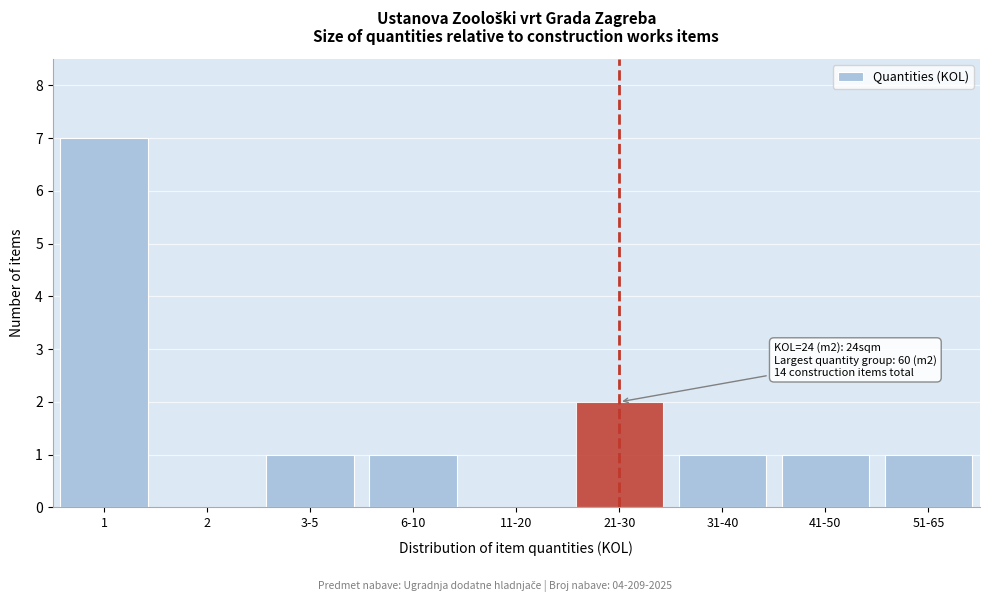

Reading left to right, what are all the values shown in this chart?

1=7	2=0	3-5=1	6-10=1	11-20=0	21-30=2	31-40=1	41-50=1	51-65=1